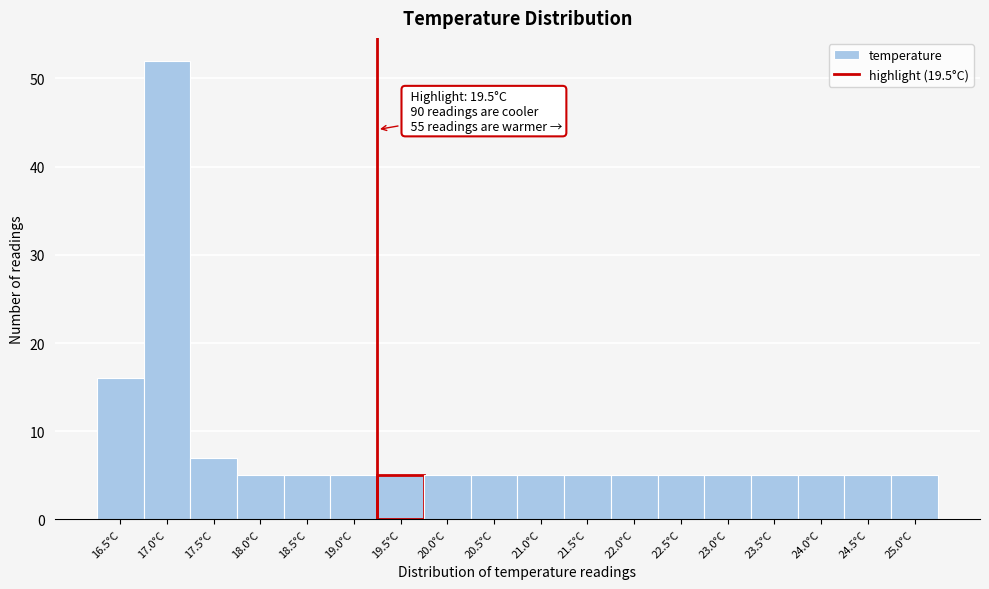

Reading left to right, extract all data points from this chart.

16	52	7	5	5	5	5	5	5	5	5	5	5	5	5	5	5	5